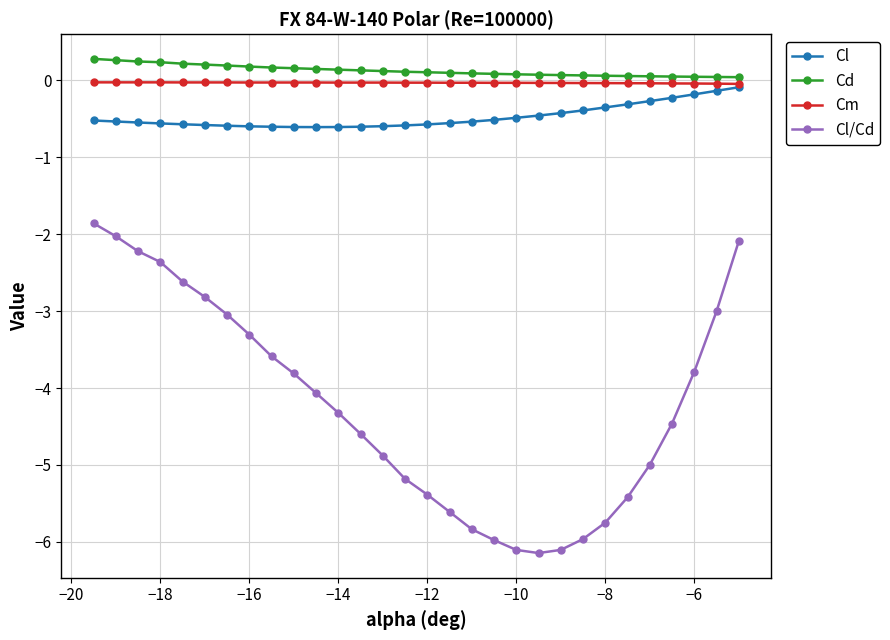

What is the value of the Cl point at the 25th from the left?

-0.3